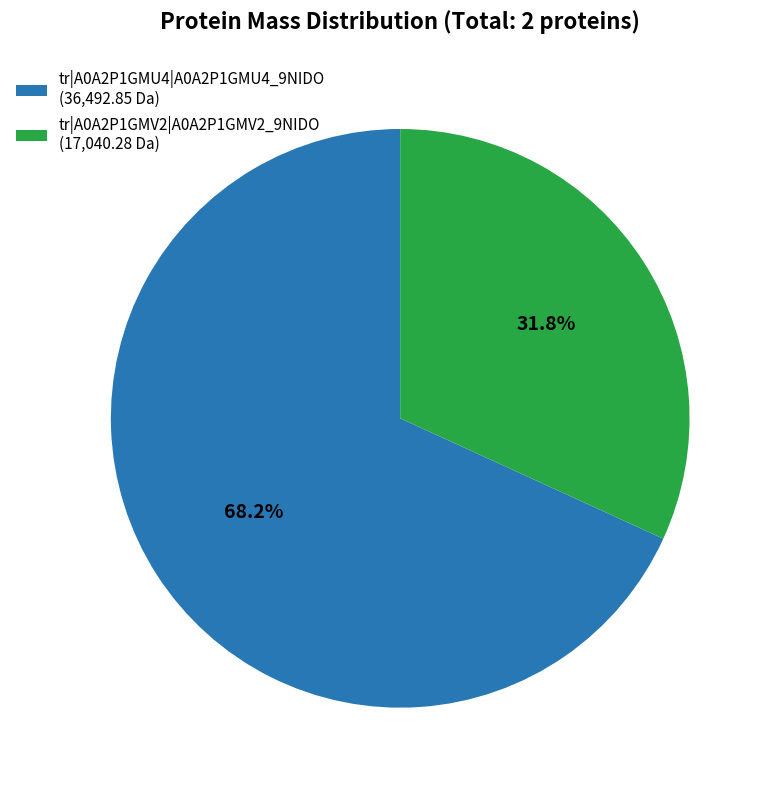

Which slice represents more than half of the pie?

tr|A0A2P1GMU4|A0A2P1GMU4_9NIDO